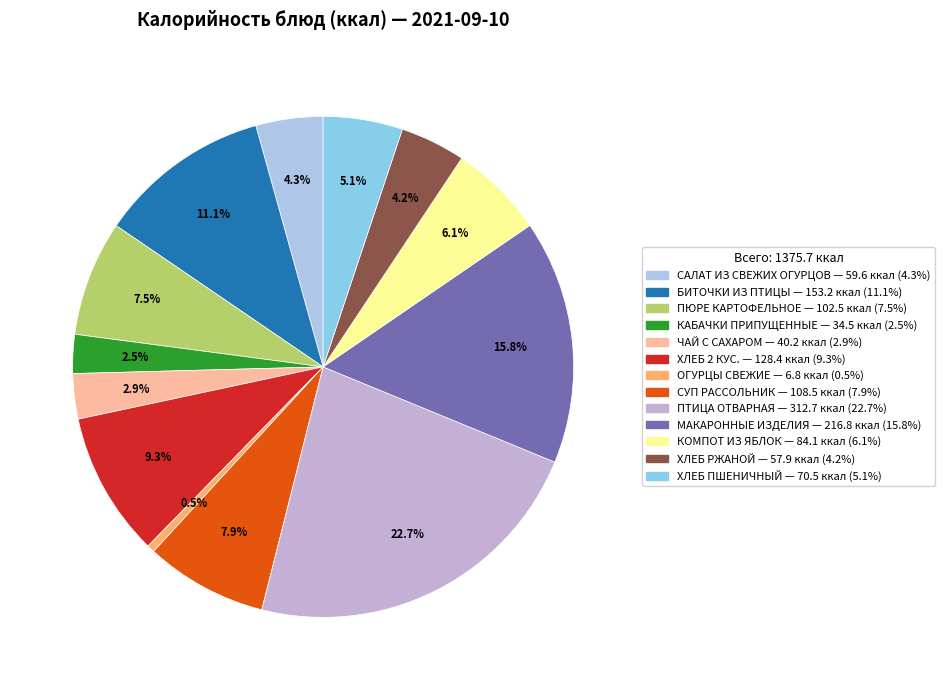

What portion of the pie excludes КОМПОТ ИЗ ЯБЛОК?

93.9%